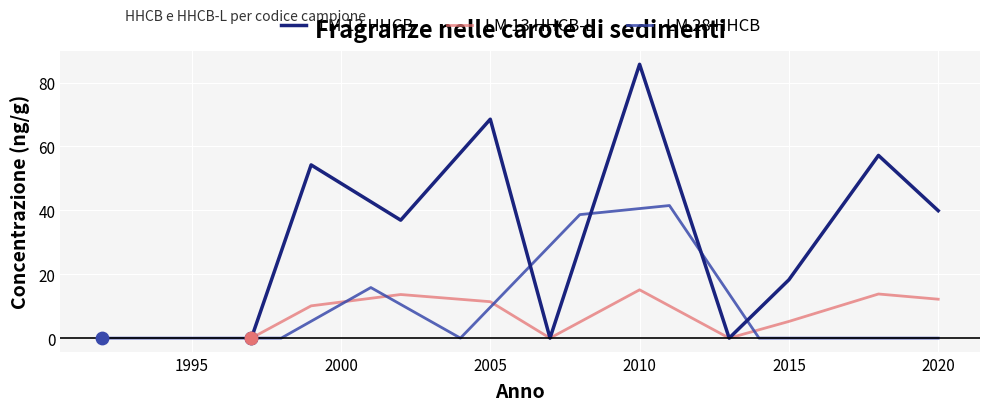

Which series reaches the maximum Y coordinate?

LM 13 HHCB